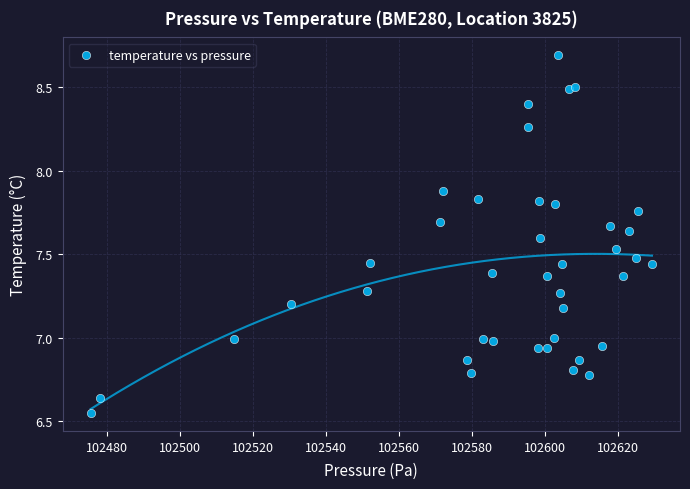

What is the range of X values (max minus min)?

153.8